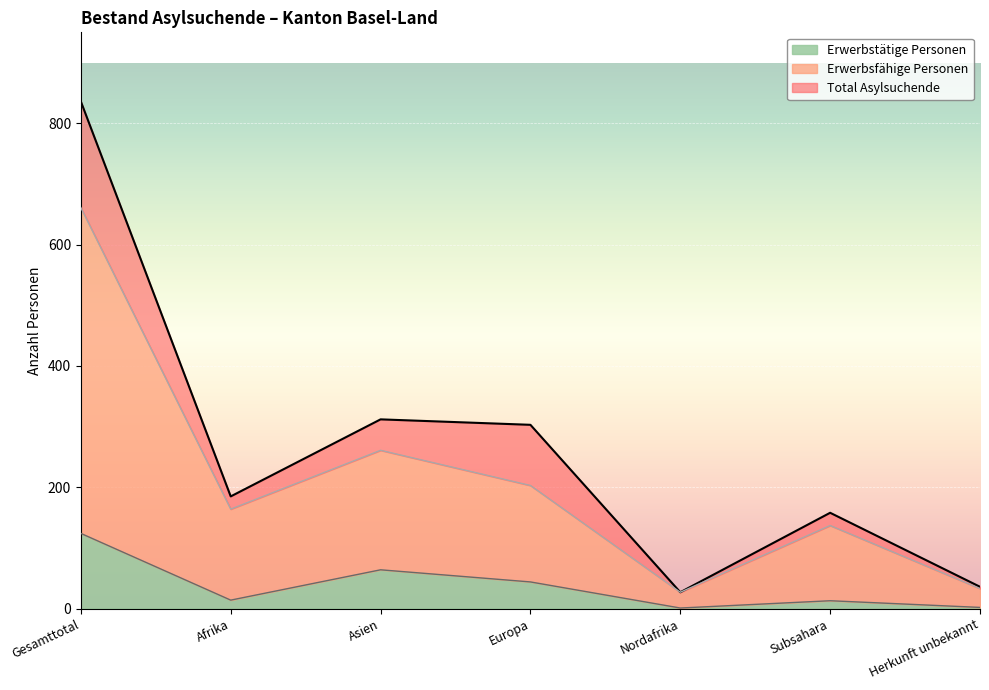

What is the difference between the Total Asylsuchende values at Herkunft unbekannt and Asien?

276